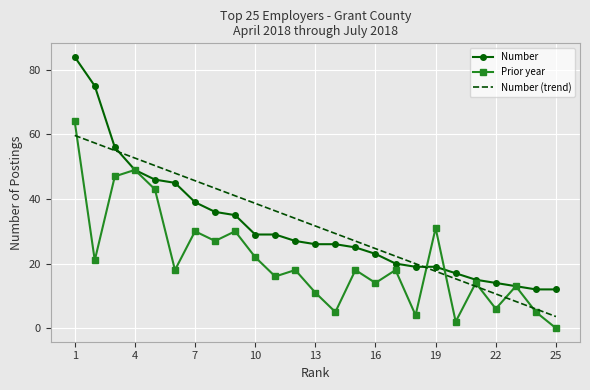

Which series ends up on top after the final intersection of Number (trend) and Number?

Number